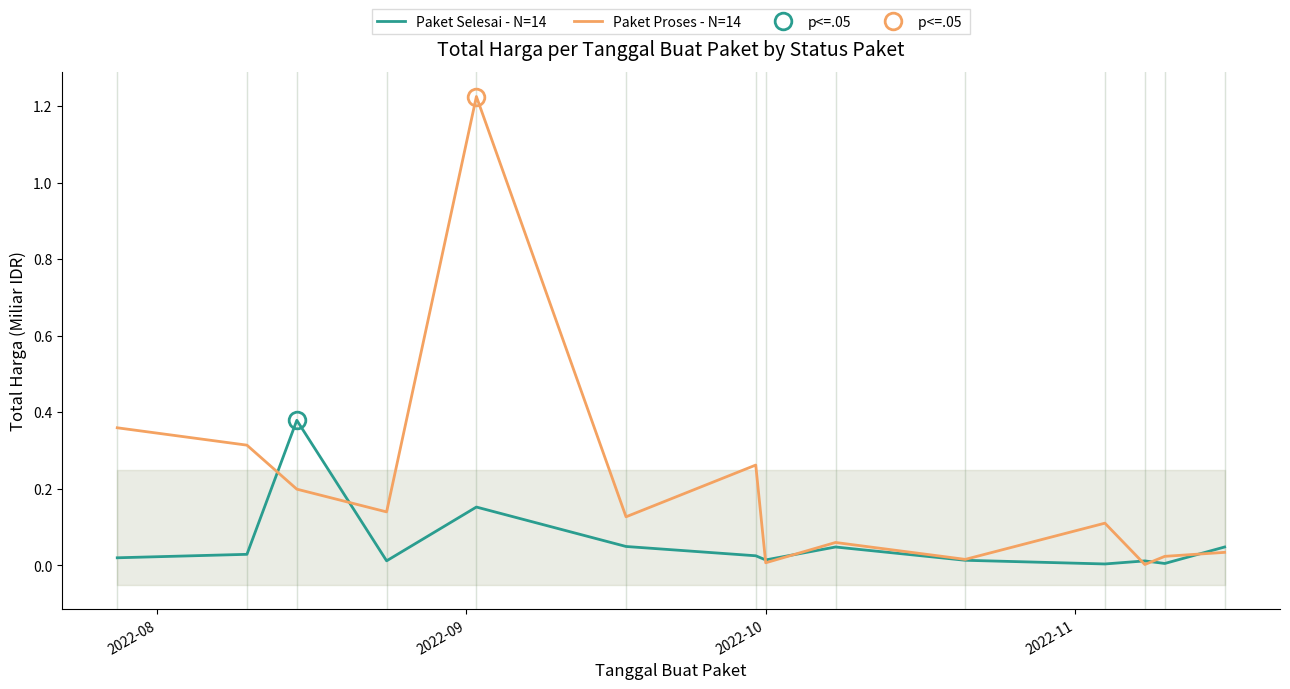

Is the value of Paket Selesai - N=14 at 11 greater than the value of Paket Proses - N=14 at 12?

No